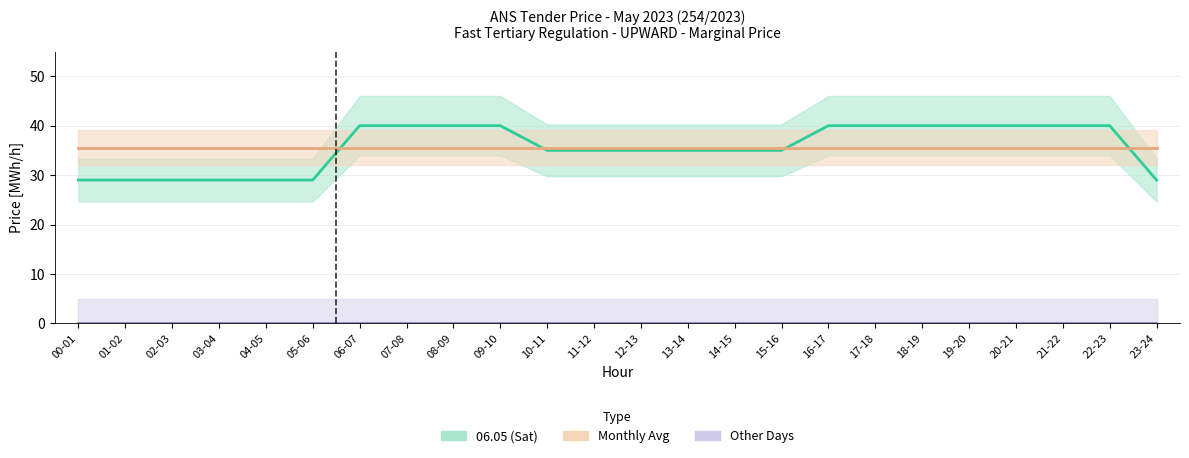

True or false: Other Days and 06.05 (Sat) intersect in this chart.

False